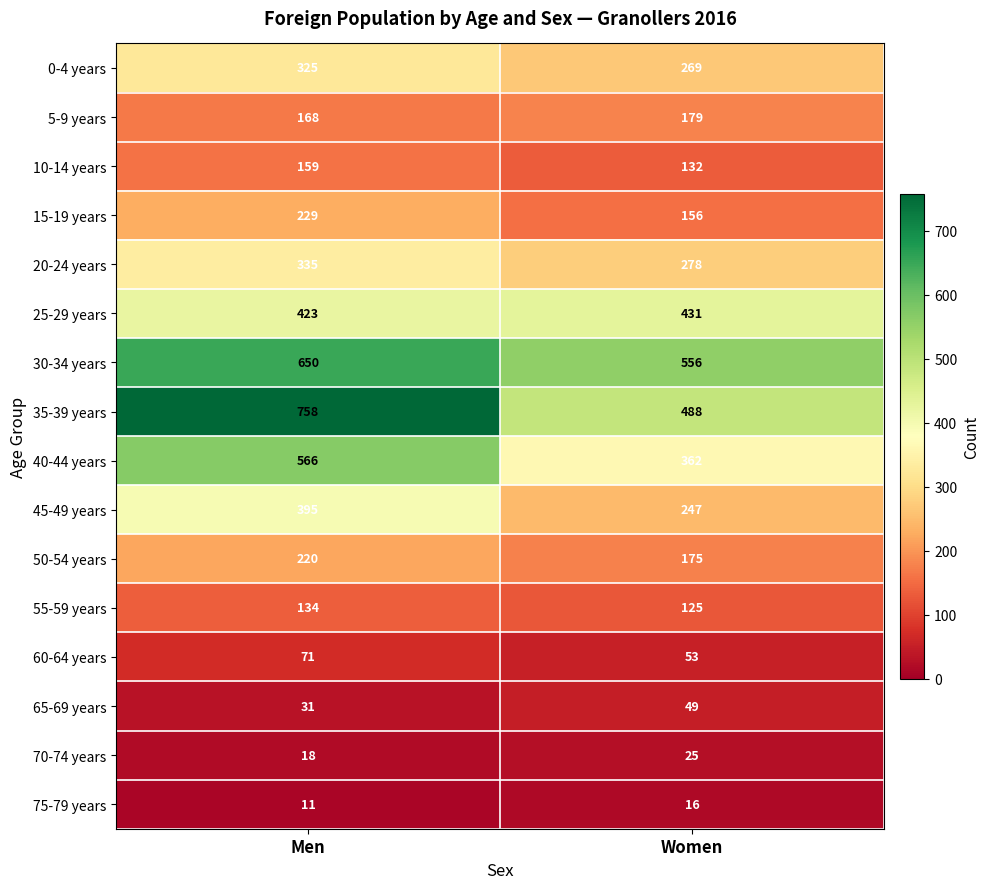

How many distinct data groups are displayed?

16